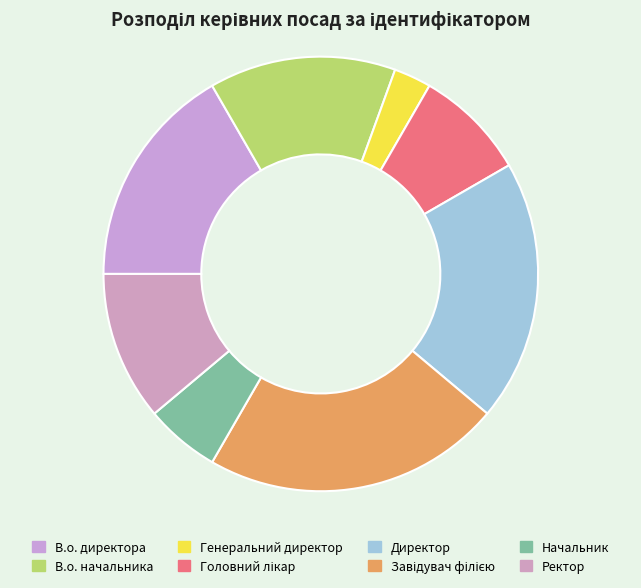

True or false: Генеральний директор accounts for 1% of the total.

False